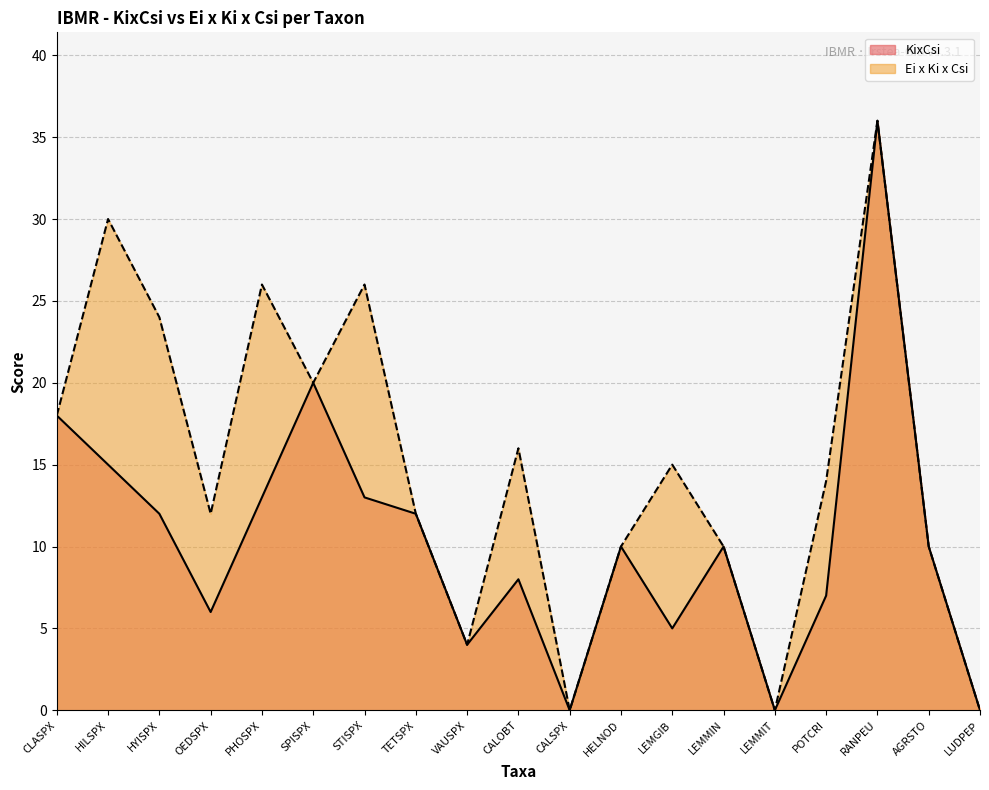

True or false: Ei x Ki x Csi and KixCsi intersect in this chart.

False